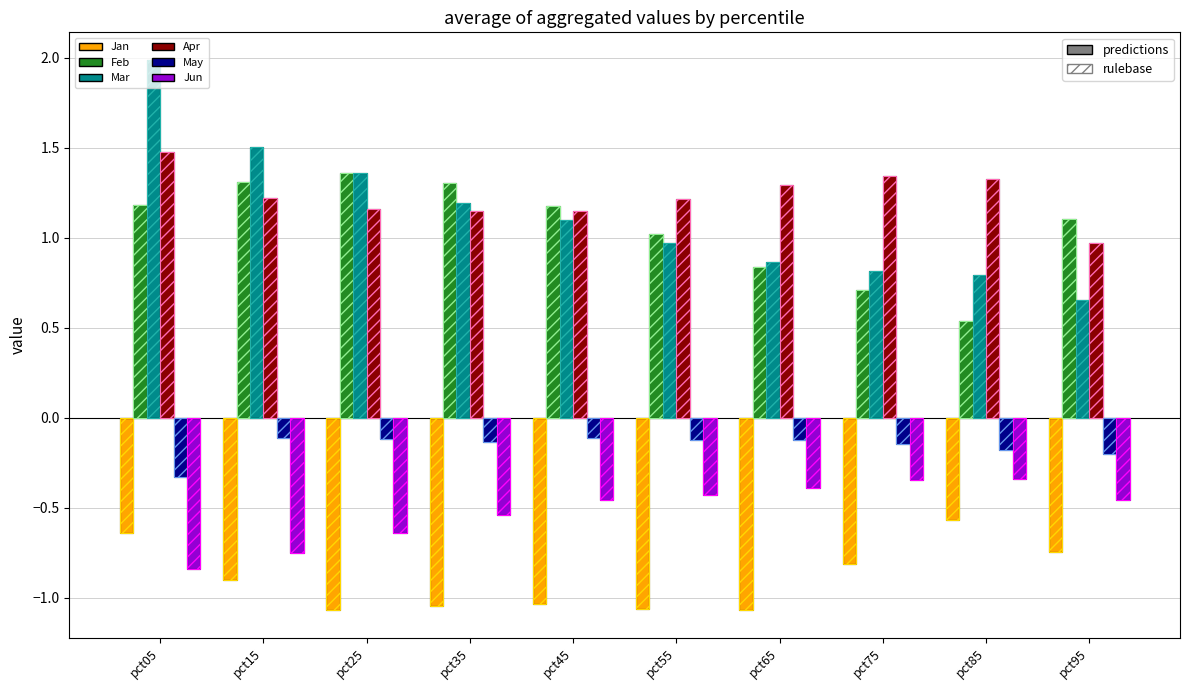

How many bars are there in total?

60